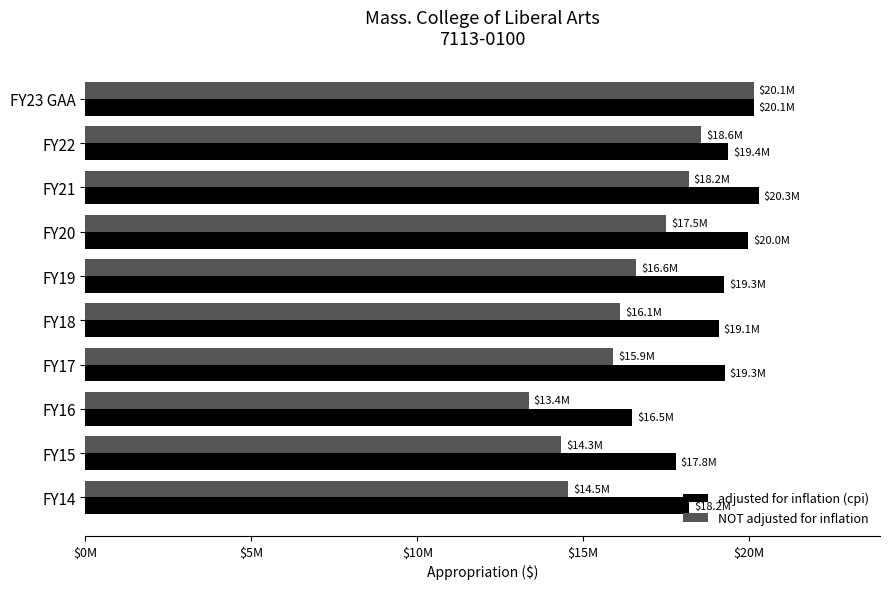

Reading left to right, extract all data points from this chart.

adjusted for inflation (cpi): 20139258	19357244	20289351	19978812	19254993	19077868	19256111	16468106	17784685	18182275
NOT adjusted for inflation: 20139258	18554535	18174298	17495657	16599451	16112713	15906676	13355159	14327671	14543911